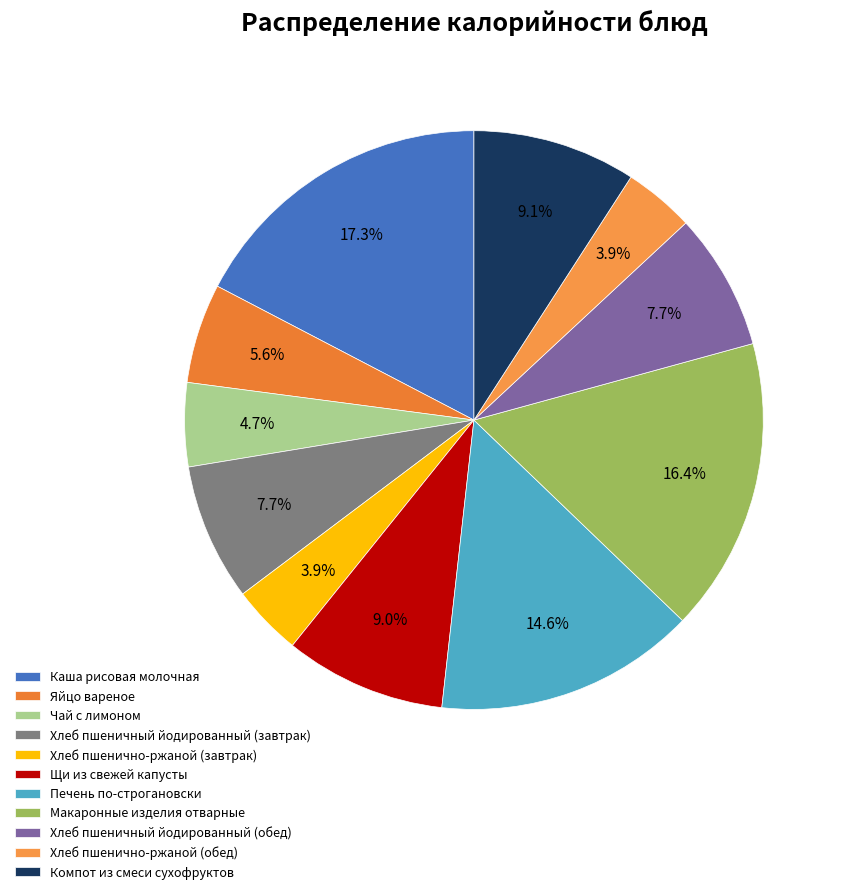

The Макаронные изделия отварные slice represents 16% of the pie. True or false?

True